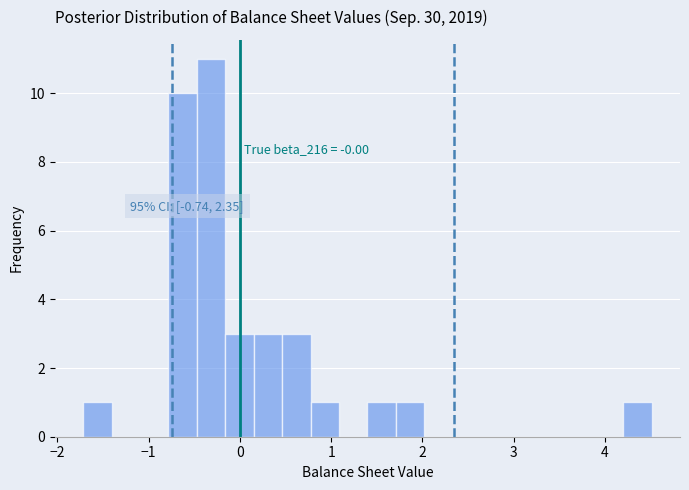

Around what value on the x-axis is the tallest bar? Give the approximate position of its centre, as read against the axis.

-0.3